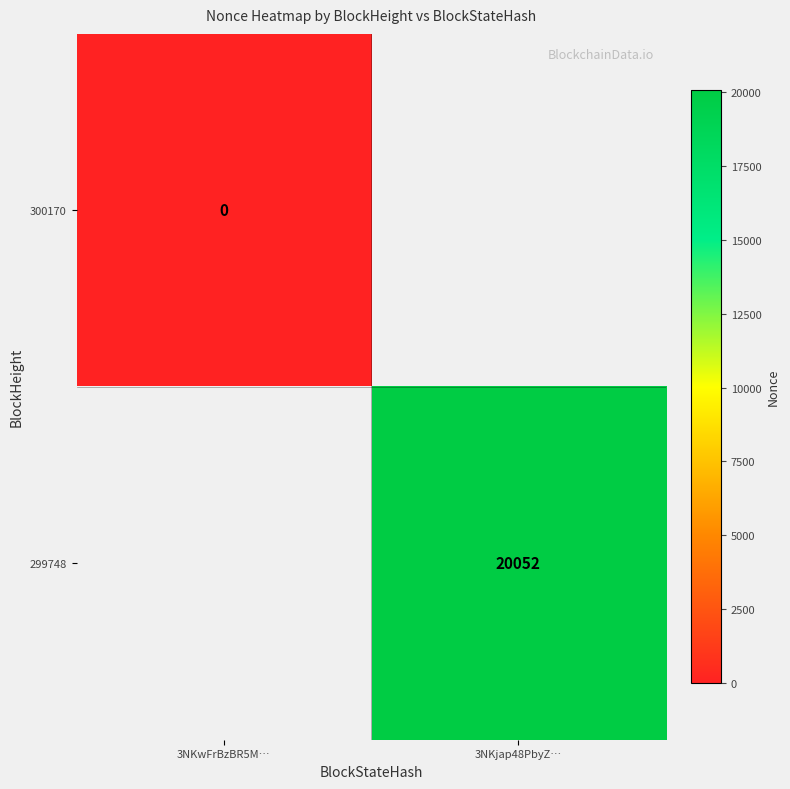

Is it true that 299748 equals 9672 at 3NKjap48PbyZ…?

False